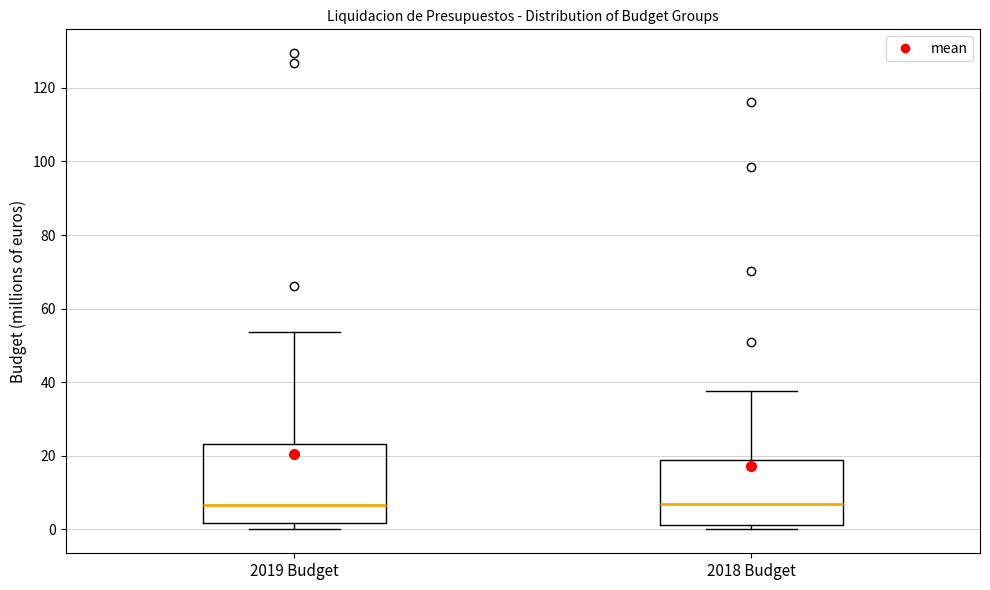

Reading left to right, transcribe this box plot: for each box, give where its median line is, the range the box spans, and where its two whiskers end, as read against the y-axis. The values are not printed on the chart, so give them approximately, as read against the axis.

2019 Budget: median 6, box 2 to 24, whiskers 0 to 54
2018 Budget: median 6, box 2 to 18, whiskers 0 to 38